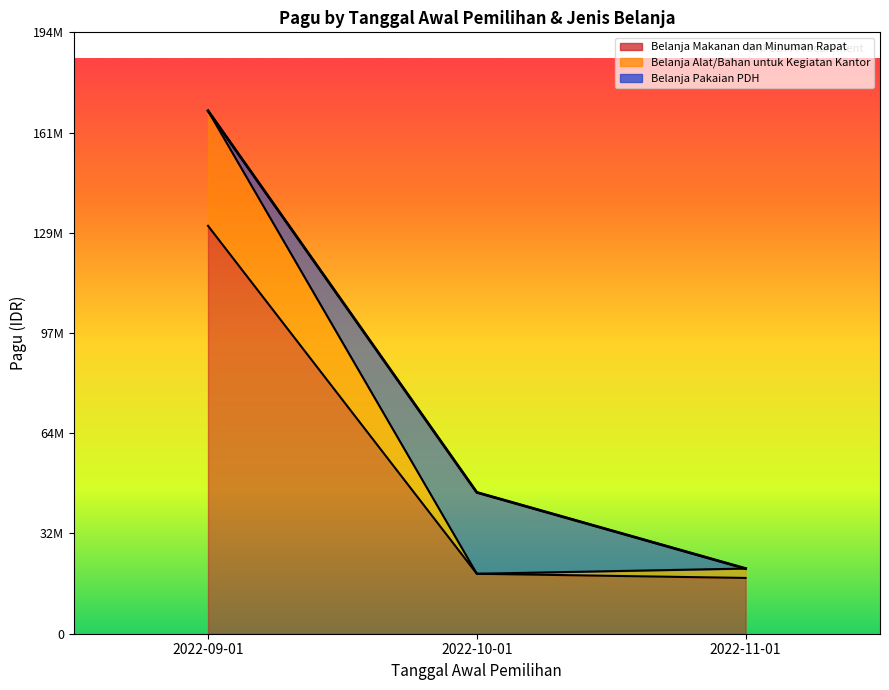

List the labels in order of value, smallest first.

2022-11-01, 2022-10-01, 2022-09-01